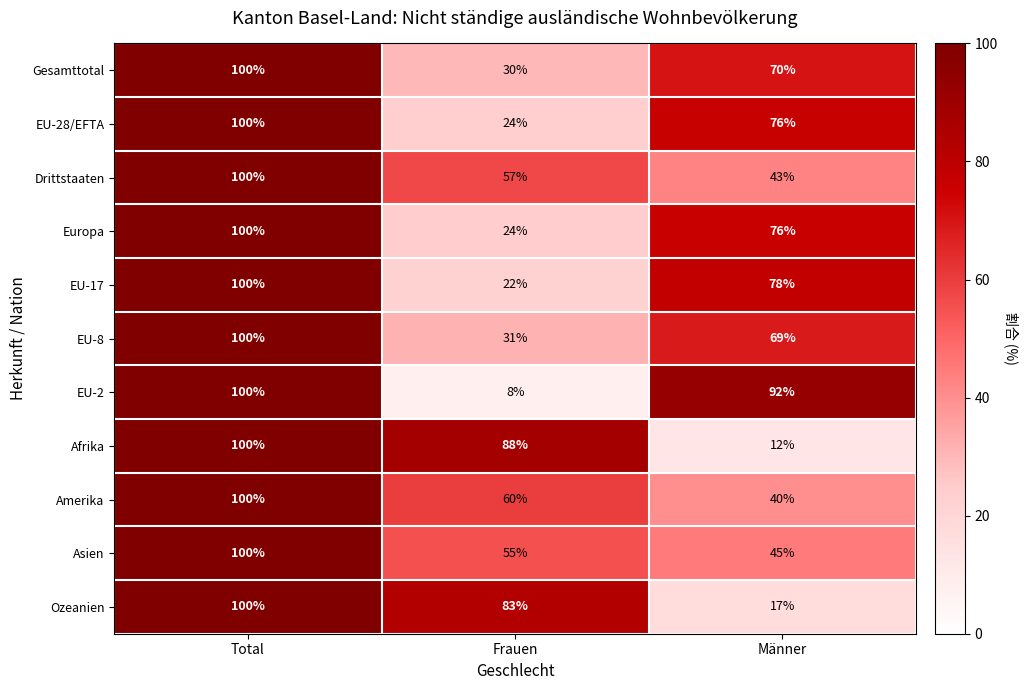

What is the highest value of the Afrika series?

100